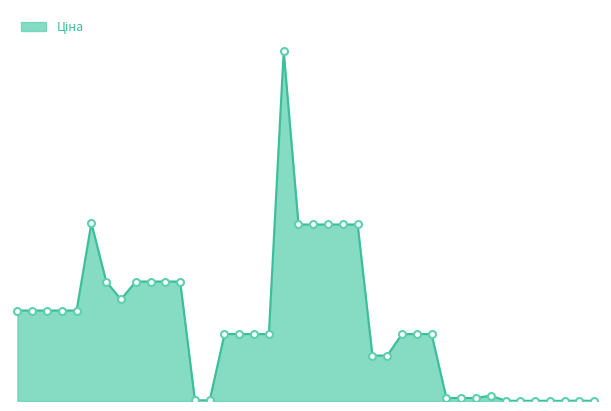

Is this an area chart (filled region under the line)?

Yes